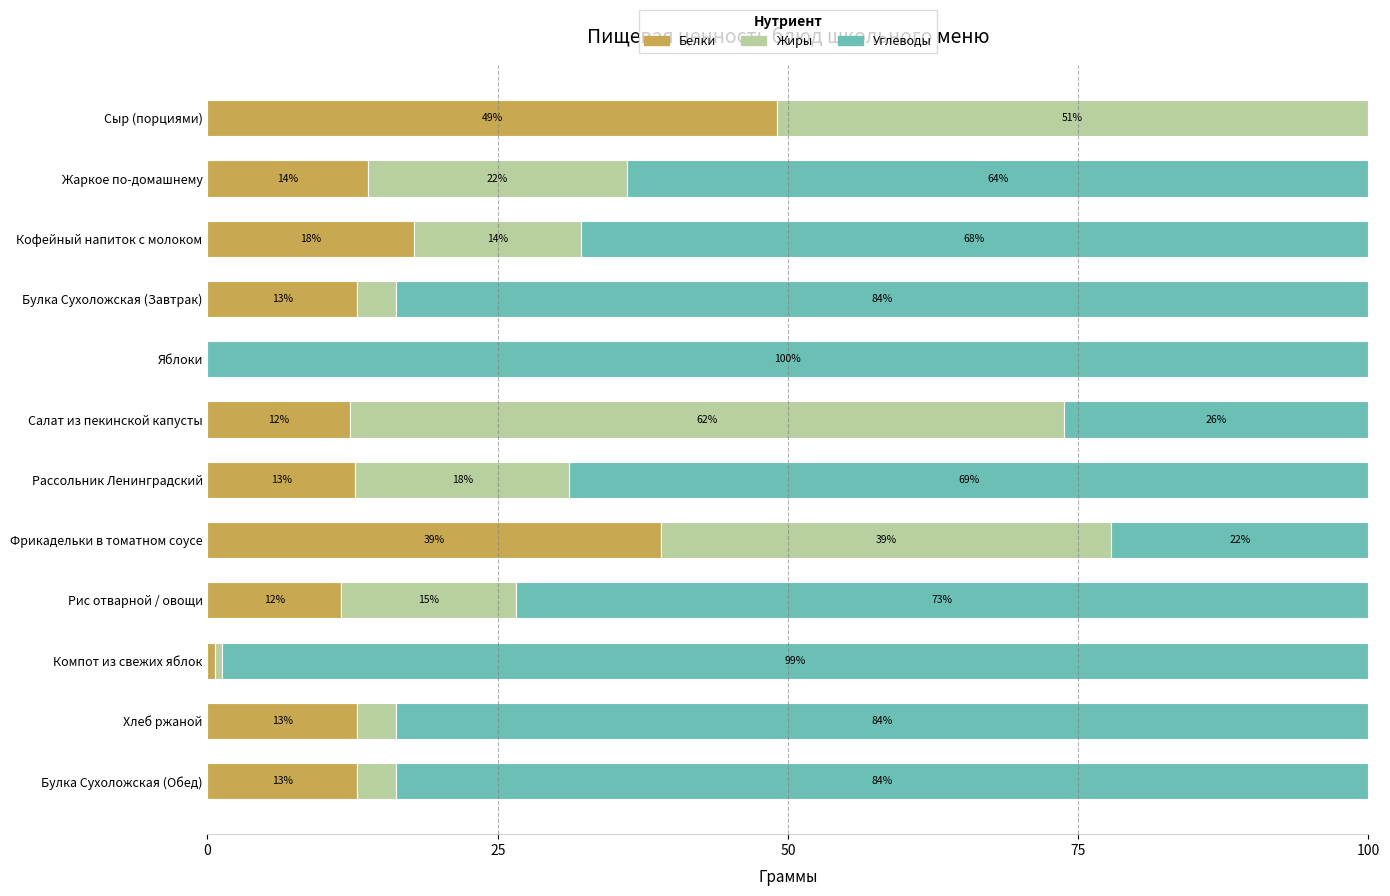

What is the difference between the second highest and minimum values in the Жиры series?

50.9